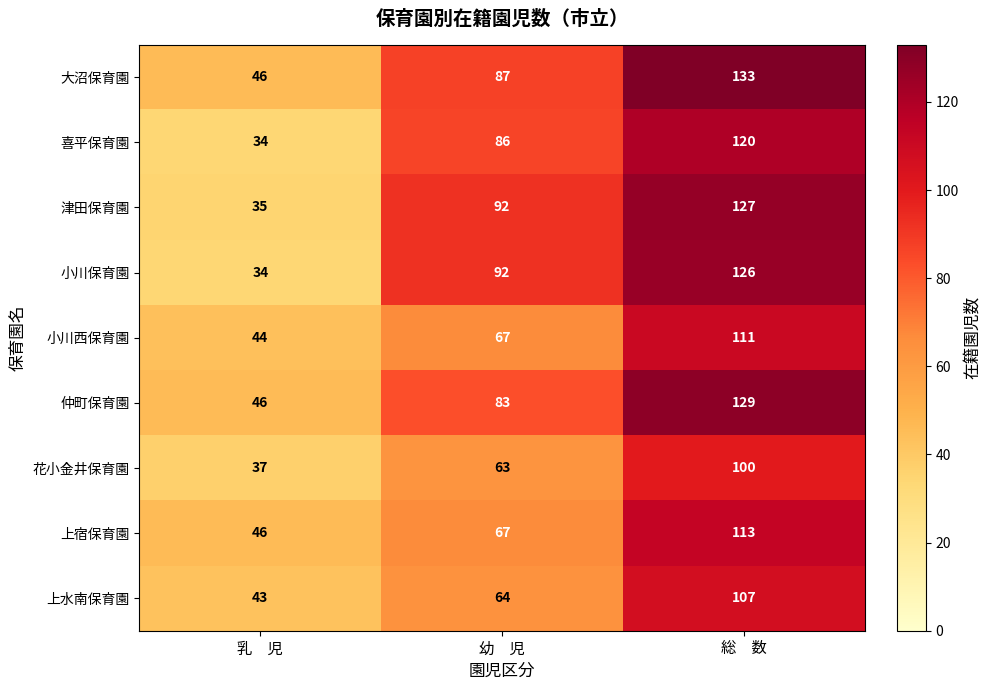

At which category is the sum across all series the highest?

総　数